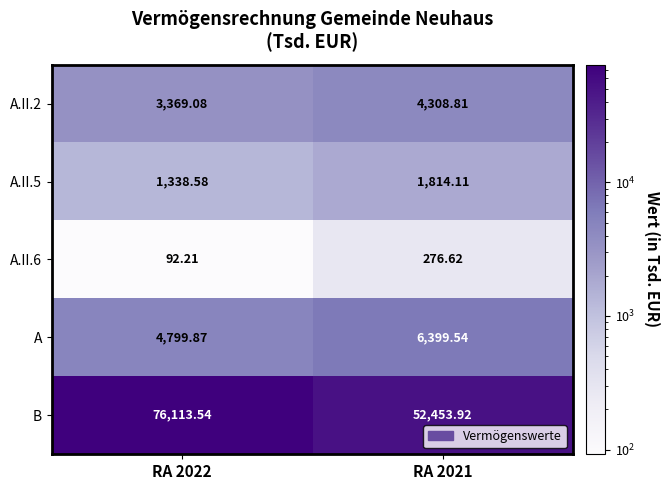

Which label corresponds to the smallest value in the chart?

RA 2022